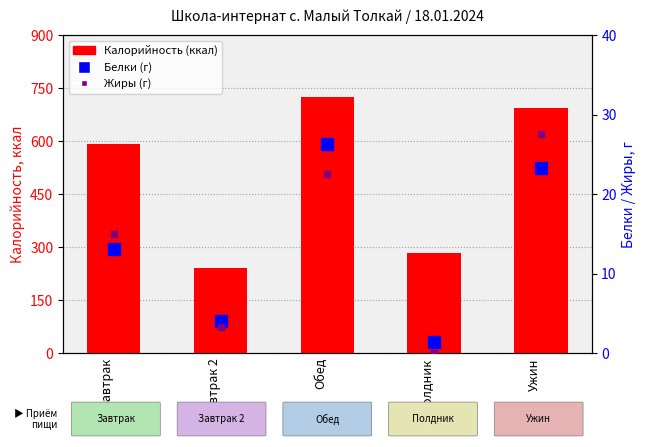

Where is Калорийность nearest to the value 482?

Завтрак